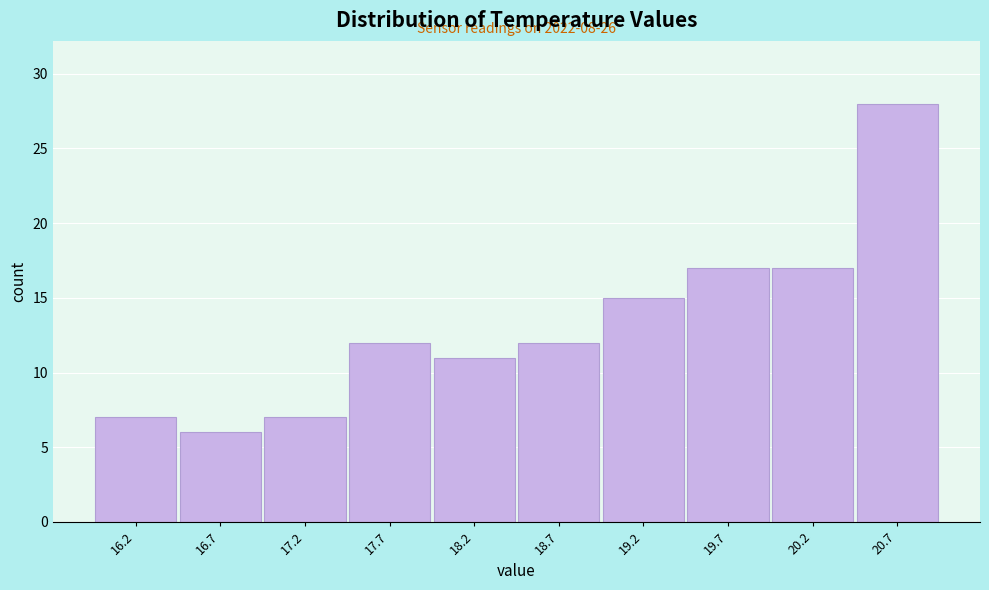

Which range on the x-axis has the tallest bar?

20.45 to 20.95